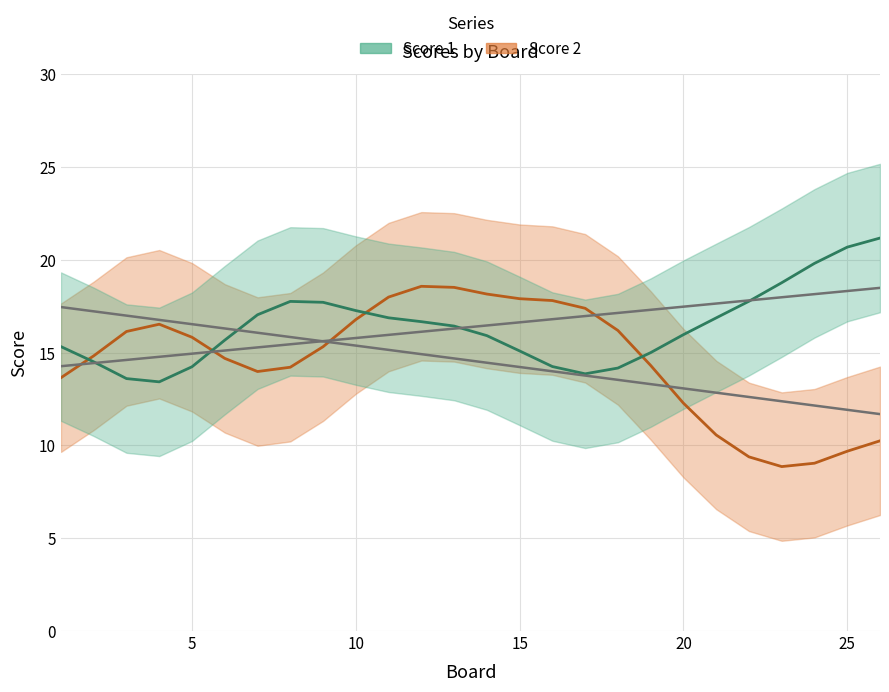

What is the maximum value for Score 1?

21.2